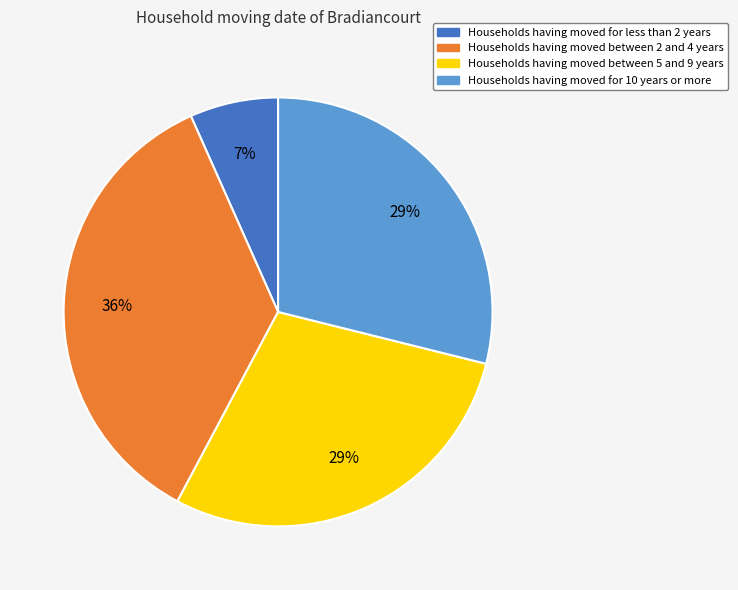

To the nearest percent, what is the difference between the largest and smallest slice percentages?

29%